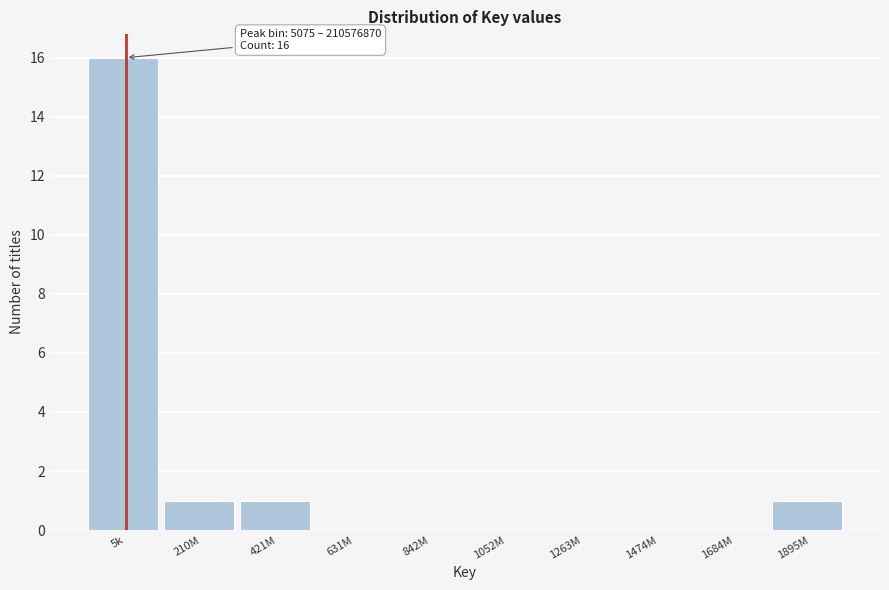

Reading left to right, what are all the values shown in this chart?

5k=16	210M=1	421M=1	631M=0	842M=0	1052M=0	1263M=0	1474M=0	1684M=0	1895M=1